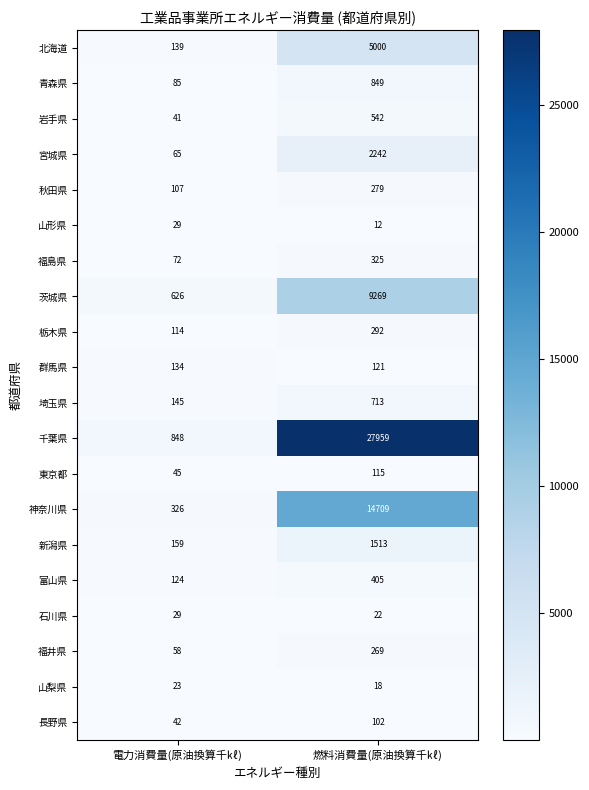

The value of 埼玉県 at 燃料消費量(原油換算千㎘) is 713. True or false?

True